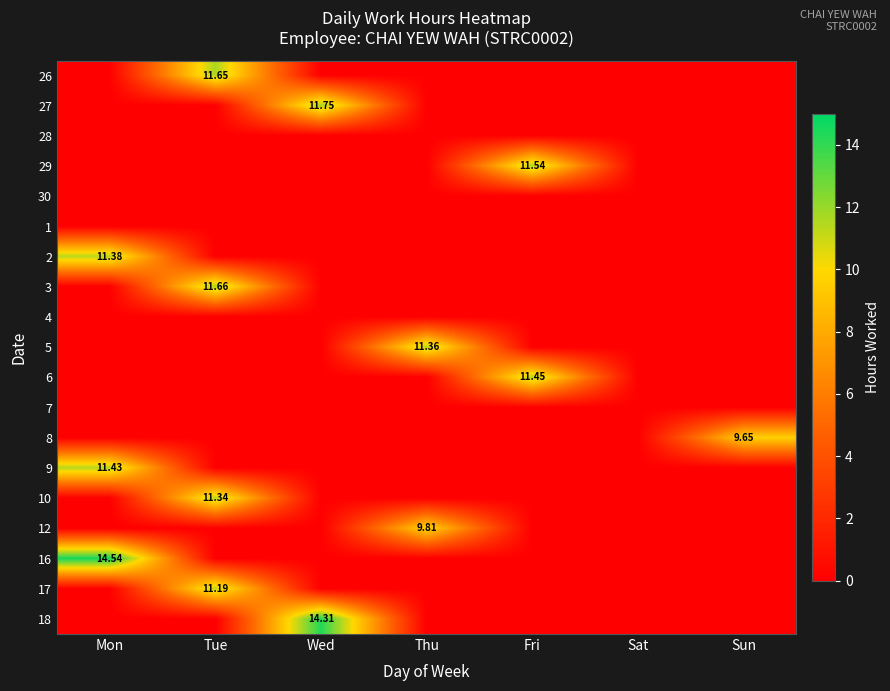

Which series has the largest total across all categories?

16